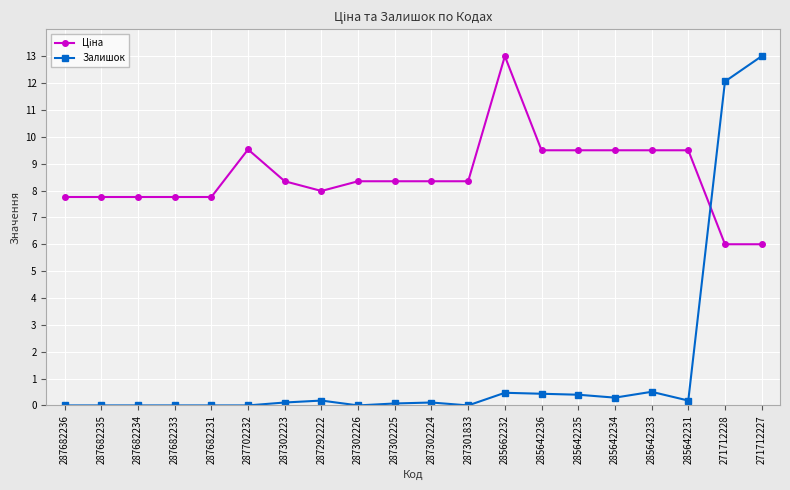

What is the highest value of the Залишок series?

13.0